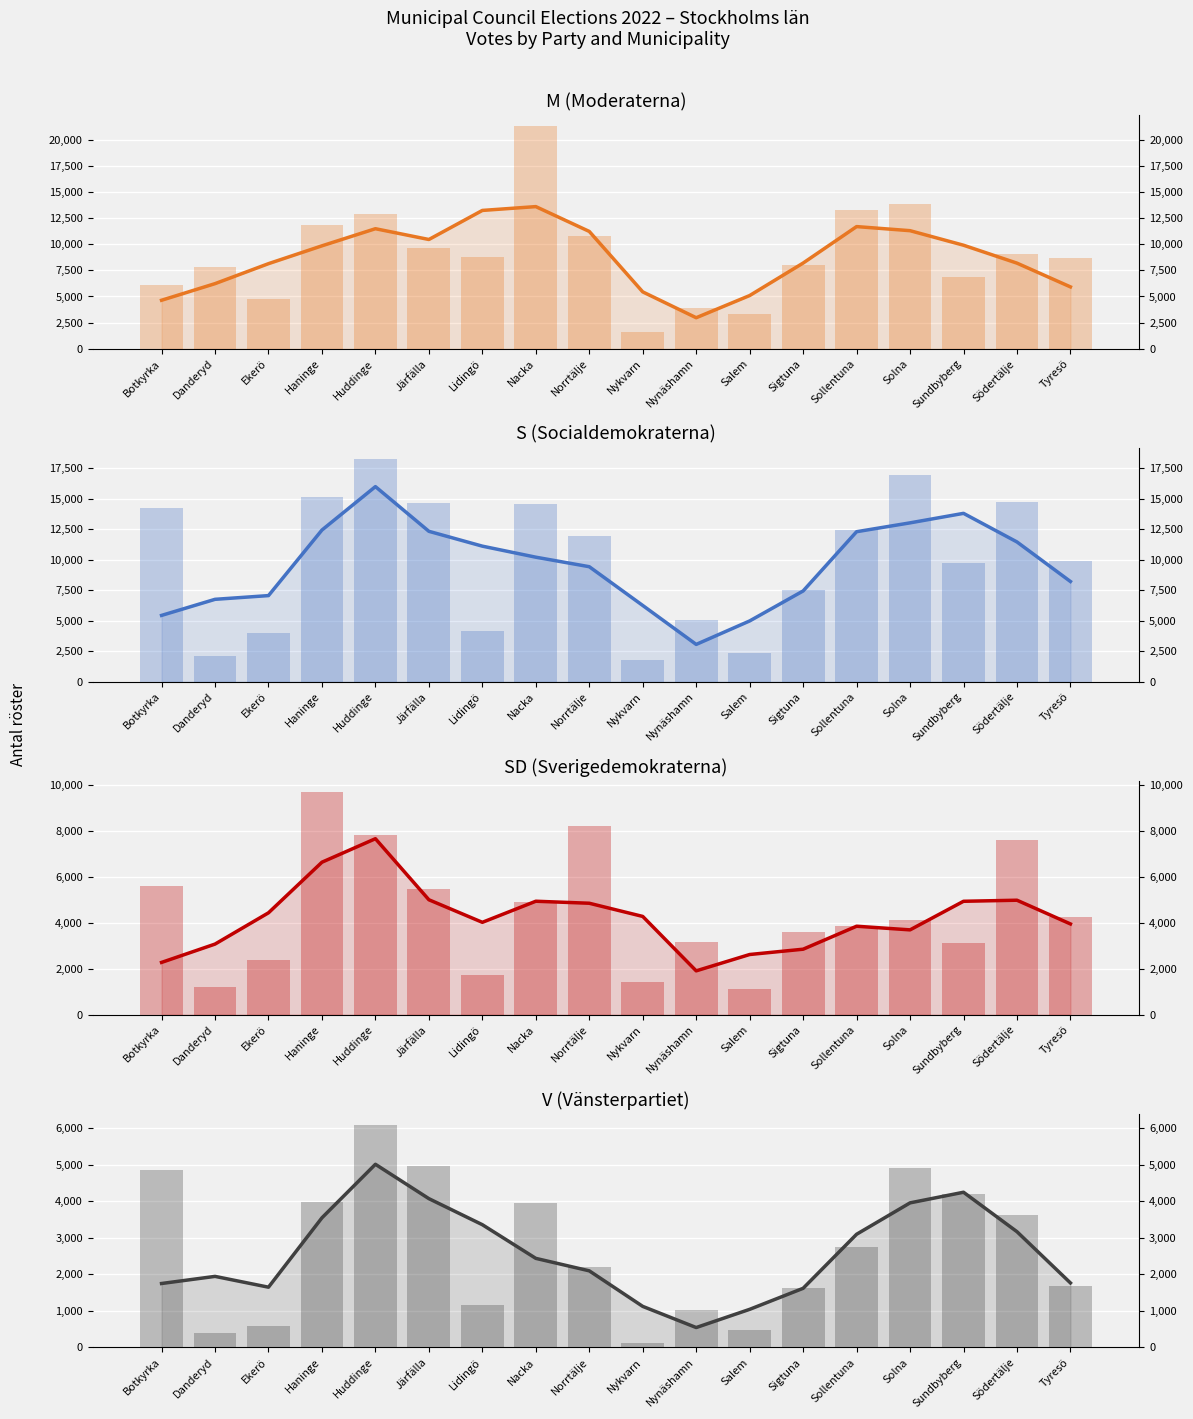

Reading left to right, transcribe all the data shown in this chart.

M: Botkyrka=6110	Danderyd=7807	Ekerö=4769	Haninge=11847	Huddinge=12929	Järfälla=9682	Lidingö=8752	Nacka=21274	Norrtälje=10780	Nykvarn=1625	Nynäshamn=3914	Salem=3361	Sigtuna=7995	Sollentuna=13241	Solna=13832	Sundbyberg=6821	Södertälje=9067	Tyresö=8686
S: Botkyrka=14193	Danderyd=2094	Ekerö=3953	Haninge=15109	Huddinge=18217	Järfälla=14628	Lidingö=4117	Nacka=14569	Norrtälje=11914	Nykvarn=1777	Nynäshamn=5039	Salem=2338	Sigtuna=7547	Sollentuna=12412	Solna=16907	Sundbyberg=9723	Södertälje=14749	Tyresö=9875
SD: Botkyrka=5606	Danderyd=1223	Ekerö=2400	Haninge=9702	Huddinge=7850	Järfälla=5477	Lidingö=1706	Nacka=4896	Norrtälje=8238	Nykvarn=1443	Nynäshamn=3169	Salem=1112	Sigtuna=3583	Sollentuna=3864	Solna=4120	Sundbyberg=3107	Södertälje=7607	Tyresö=4259
V: Botkyrka=4860	Danderyd=385	Ekerö=584	Haninge=3974	Huddinge=6074	Järfälla=4971	Lidingö=1157	Nacka=3938	Norrtälje=2211	Nykvarn=135	Nynäshamn=1023	Salem=477	Sigtuna=1627	Sollentuna=2747	Solna=4908	Sundbyberg=4201	Södertälje=3618	Tyresö=1674